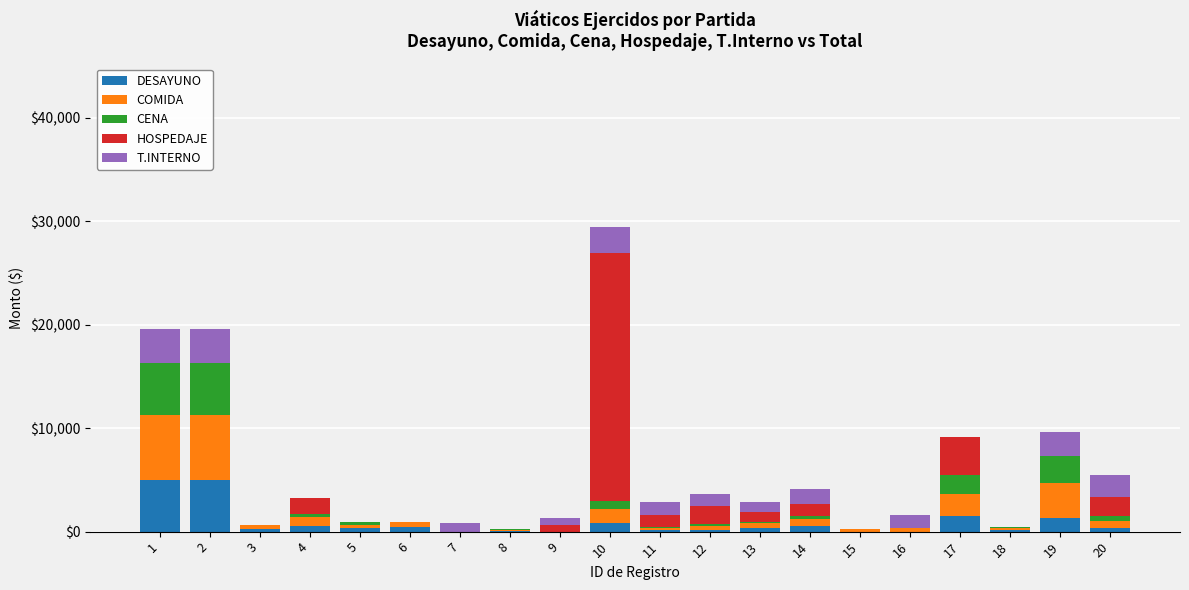

At which category is the sum across all series the highest?

10